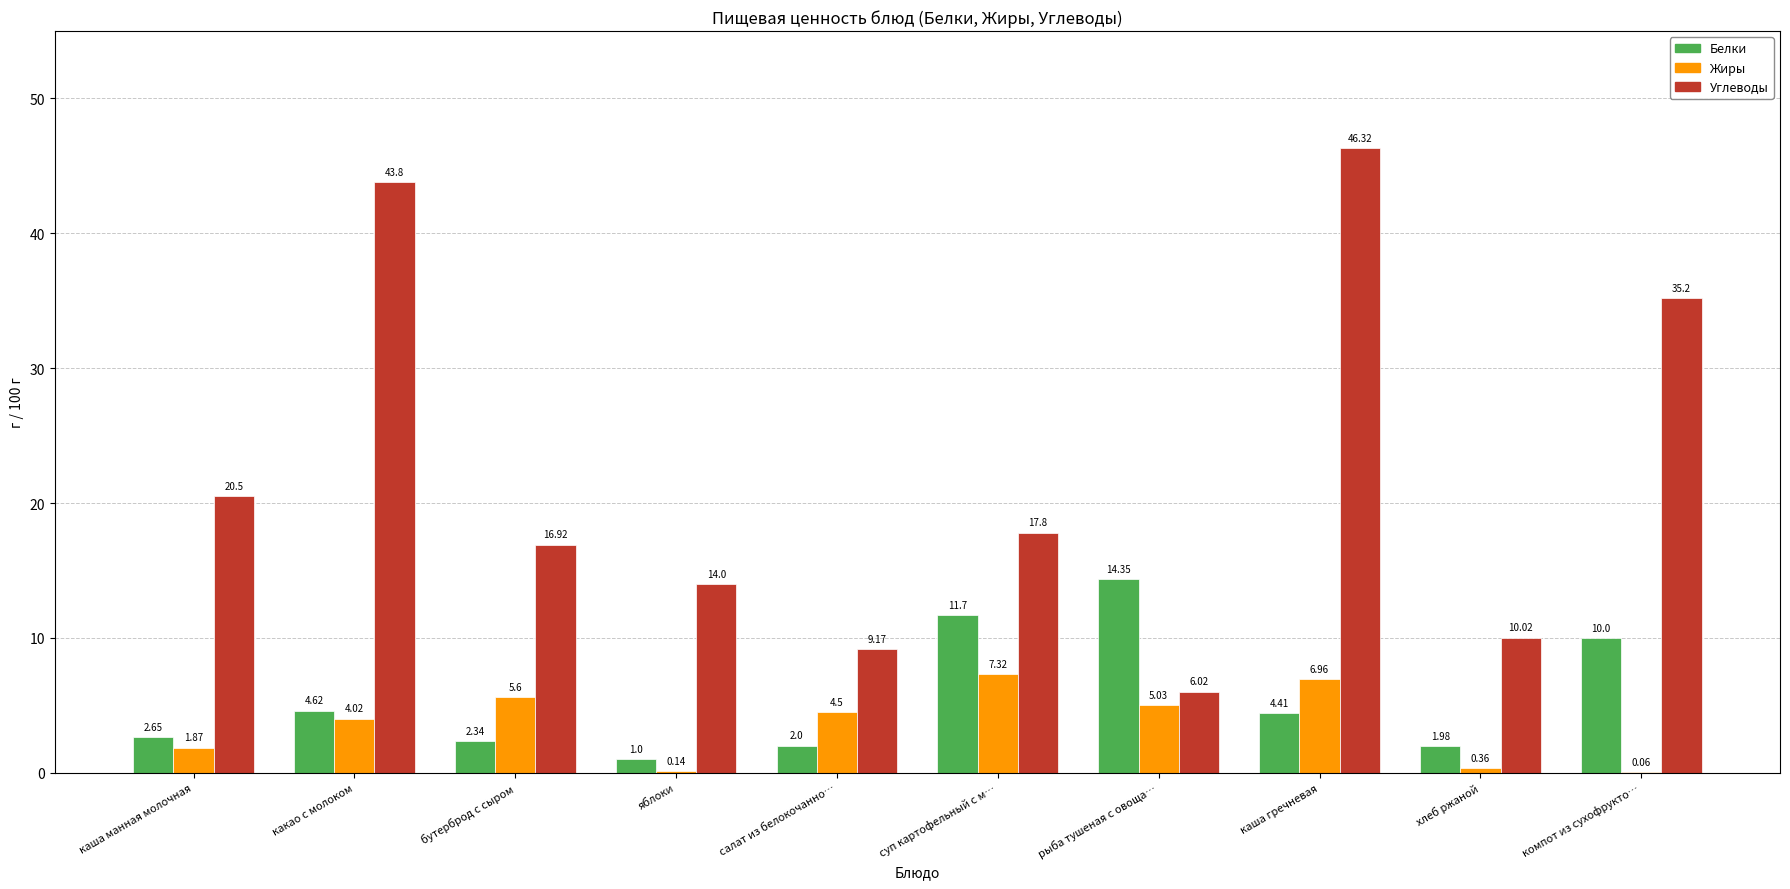

What is the sum of the Белки values at компот из сухофрукто… and салат из белокочанно…?

12.0